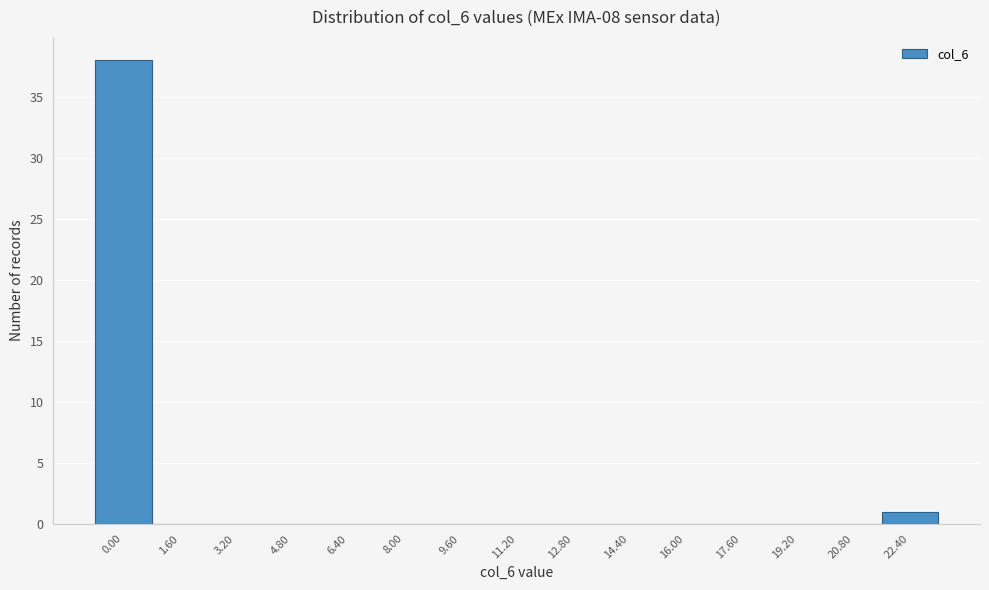

Reading left to right, what are all the values shown in this chart?

0.00=38	1.60=0	3.20=0	4.80=0	6.40=0	8.00=0	9.60=0	11.20=0	12.80=0	14.40=0	16.00=0	17.60=0	19.20=0	20.80=0	22.40=1